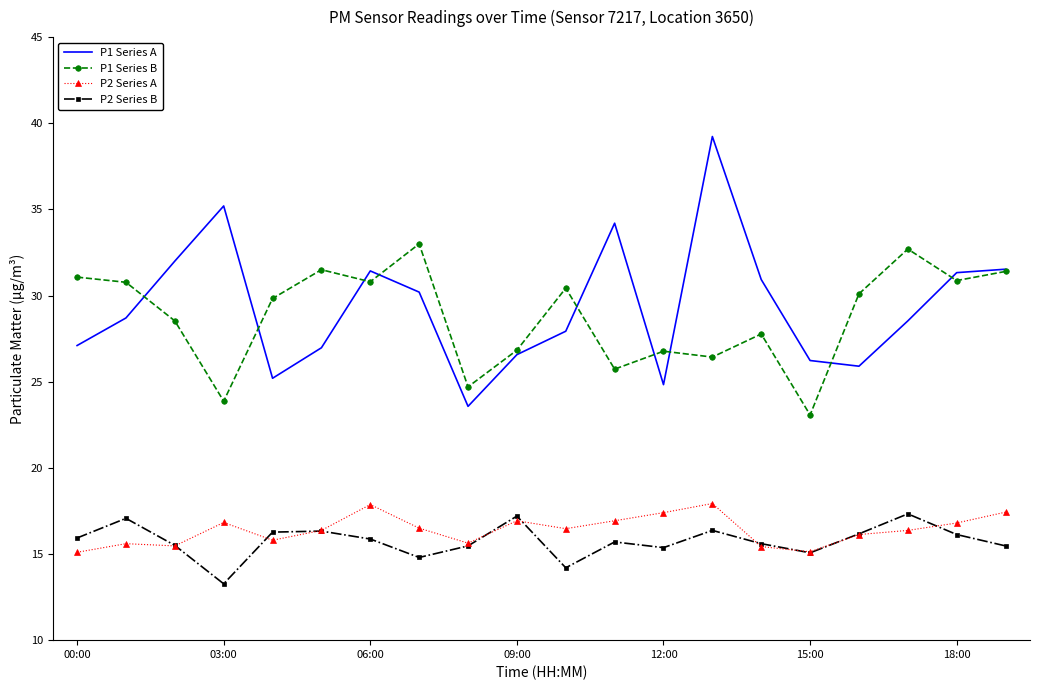

True or false: P2 Series B and P1 Series A cross at least once.

False